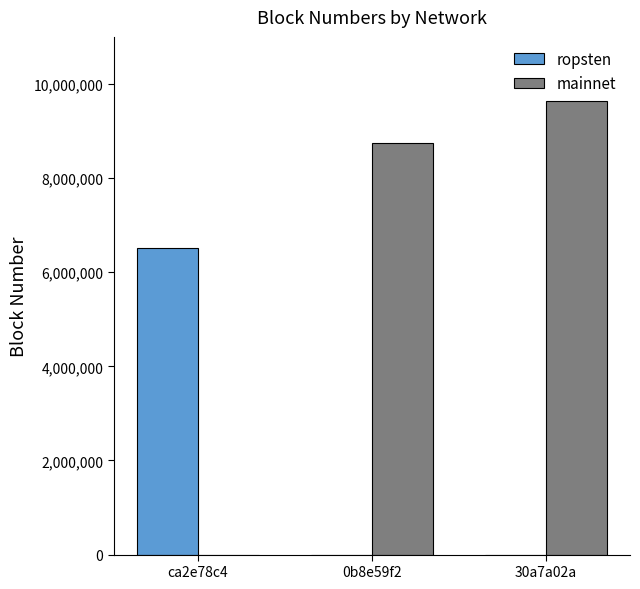

What are all the series names shown in the legend?

ropsten, mainnet